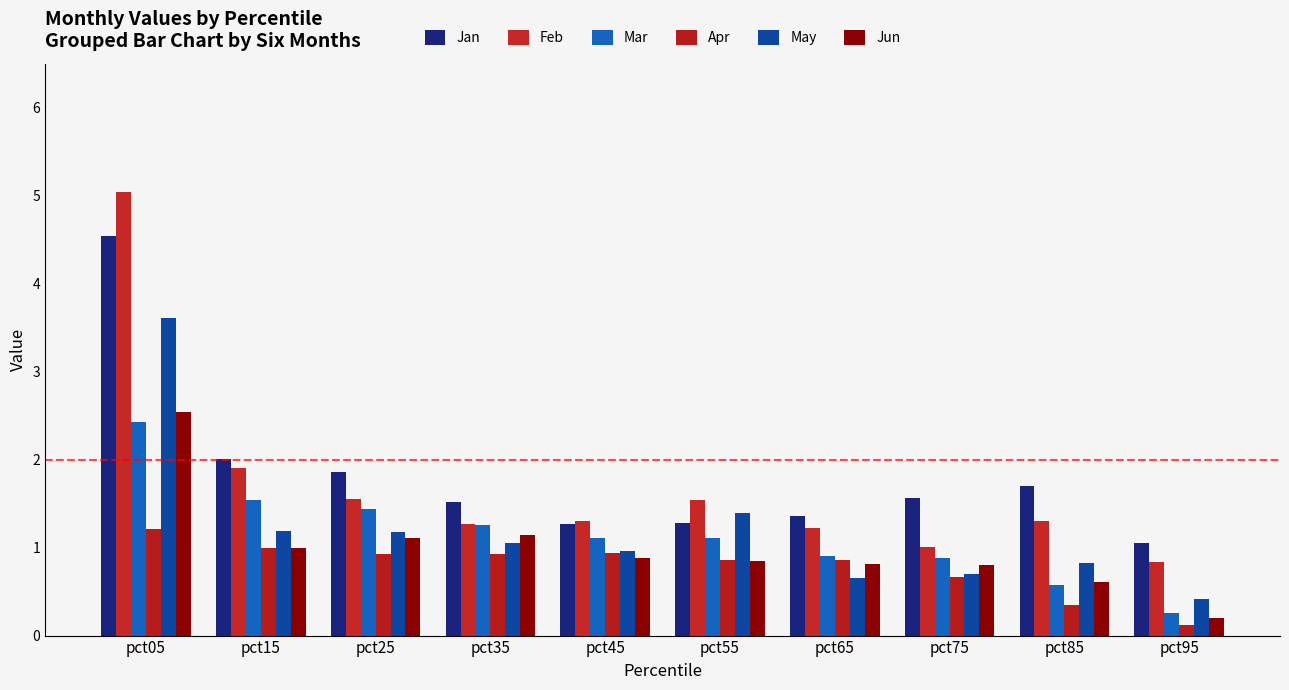

Are the bars grouped side by side (vs. stacked)?

Yes